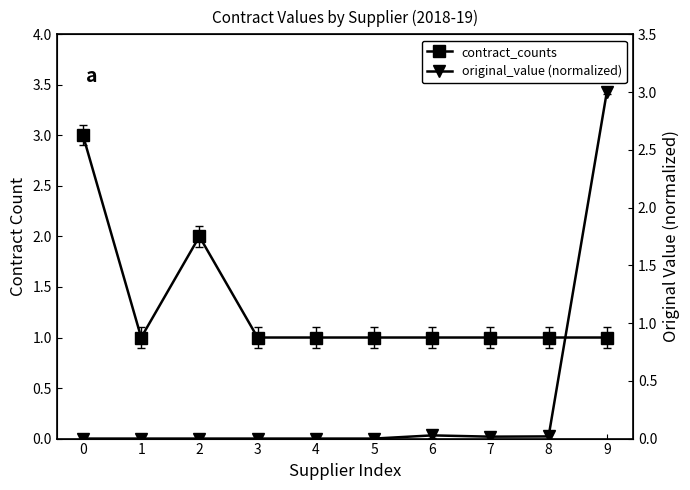

Reading right to left, what are all the values shown in this chart?

contract_counts: 9=1.0	8=1.0	7=1.0	6=1.0	5=1.0	4=1.0	3=1.0	2=2.0	1=1.0	0=3.0
original_value (normalized): 9=3.0	8=0.0	7=0.0	6=0.0	5=0.0	4=0.0	3=0.0	2=0.0	1=0.0	0=0.0